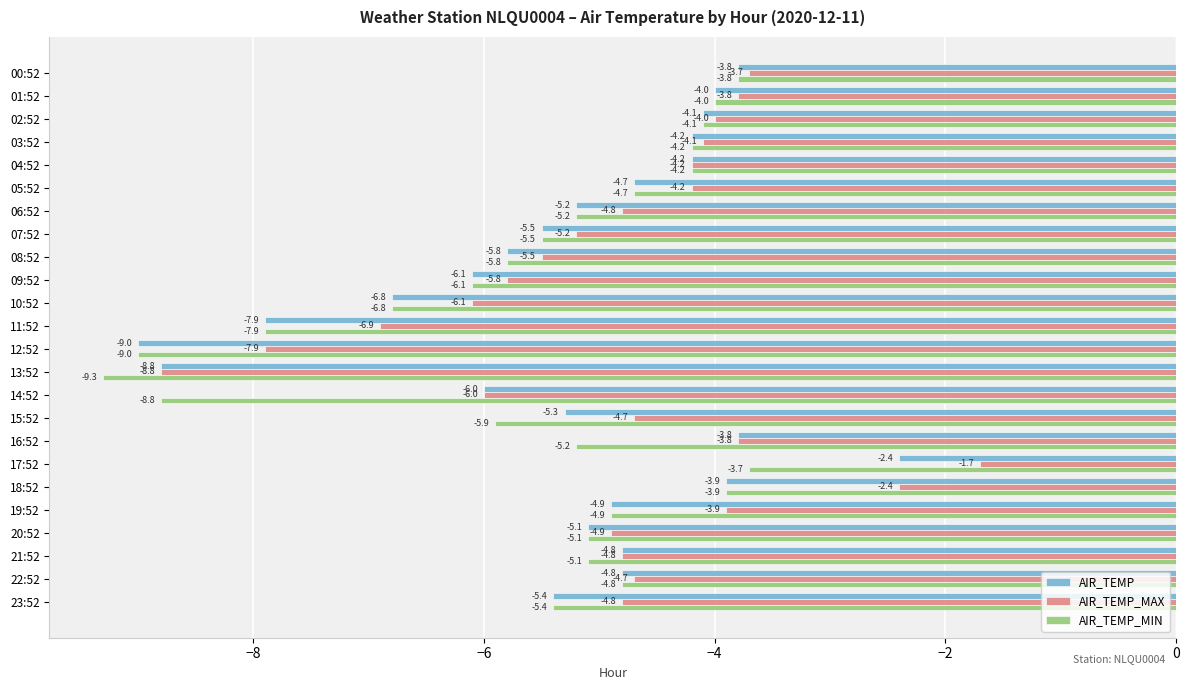

True or false: AIR_TEMP_MAX has a value of -4.2 at 05:52.

True